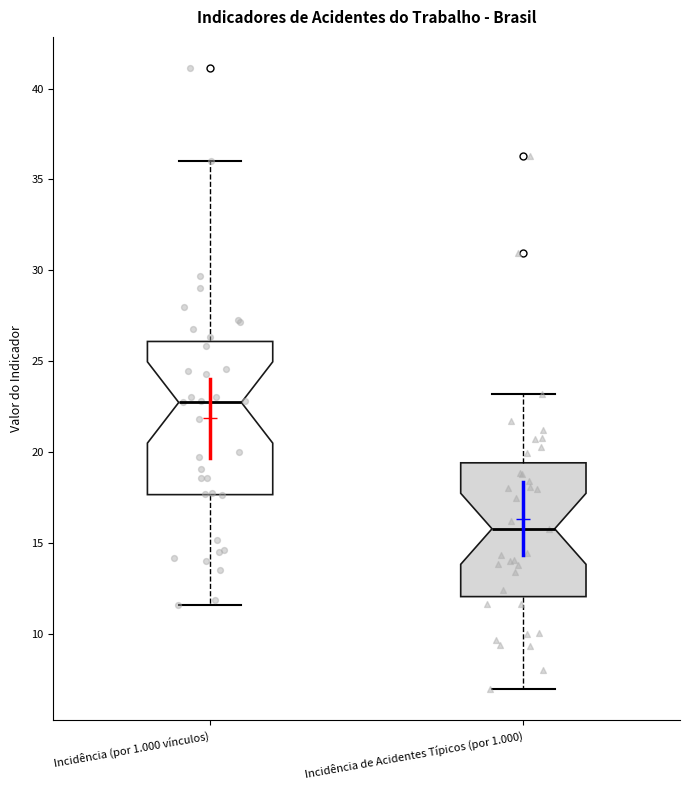

Reading left to right, read every box against the y-axis: the position of its median line, the range the box covers, and the ends of its whiskers. The values are not printed on the chart, so give them approximately, as read against the axis.

Incidência (por 1.000 vínculos): median 22.5, box 17.5 to 26.0, whiskers 11.5 to 36.0
Incidência de Acidentes Típicos (por 1.000): median 16.0, box 12.0 to 19.5, whiskers 7.0 to 23.0